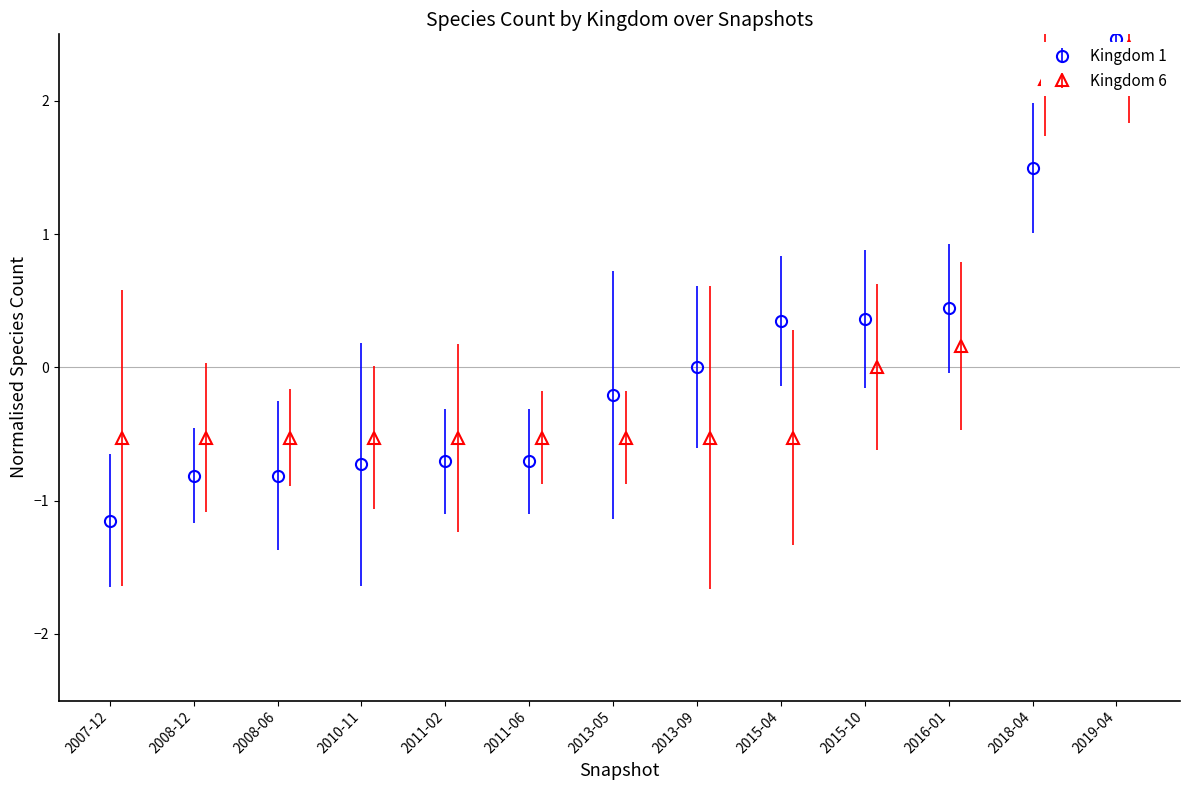

Is it true that kingdom_6 equals 0.0 at 2015-10-01?

True